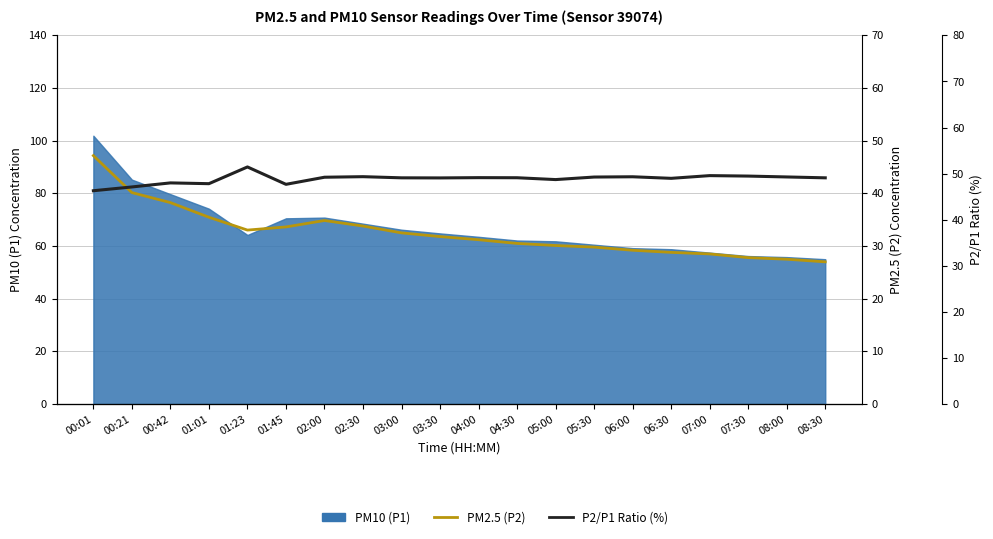

The value of P2/P1 Ratio (%) at 05:30 is 25.7. True or false?

False